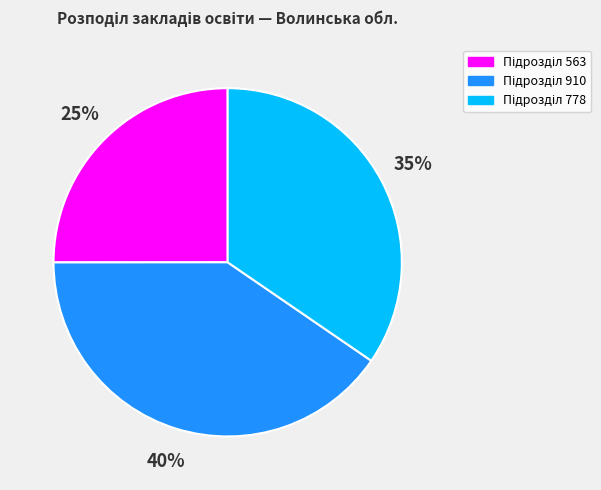

Count the number of slices in the pie.

3